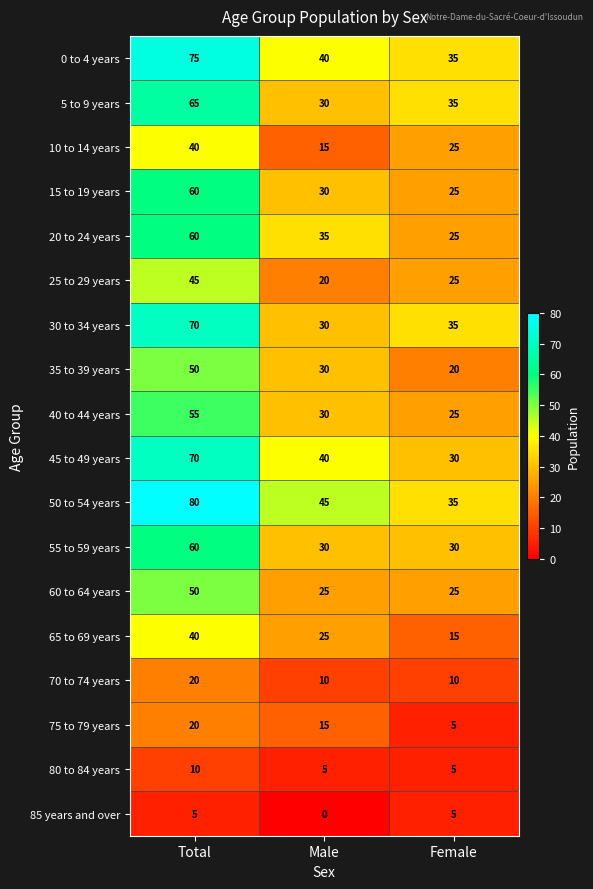

List the labels in order of 15 to 19 years value, smallest first.

Female, Male, Total